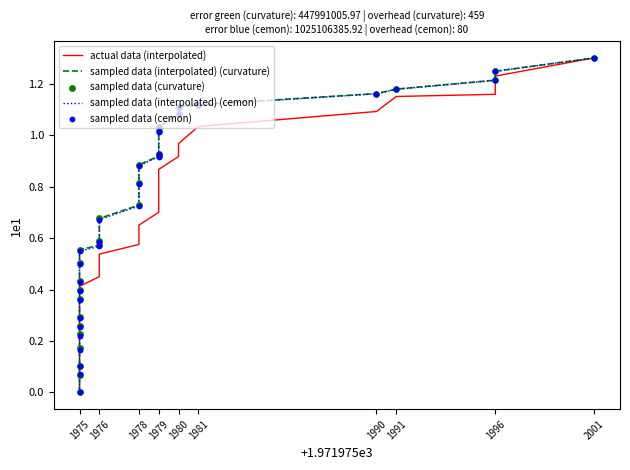

What are all the series names shown in the legend?

actual data (interpolated), sampled data (interpolated) (curvature), sampled data (interpolated) (cemon), sampled data (curvature), sampled data (cemon)